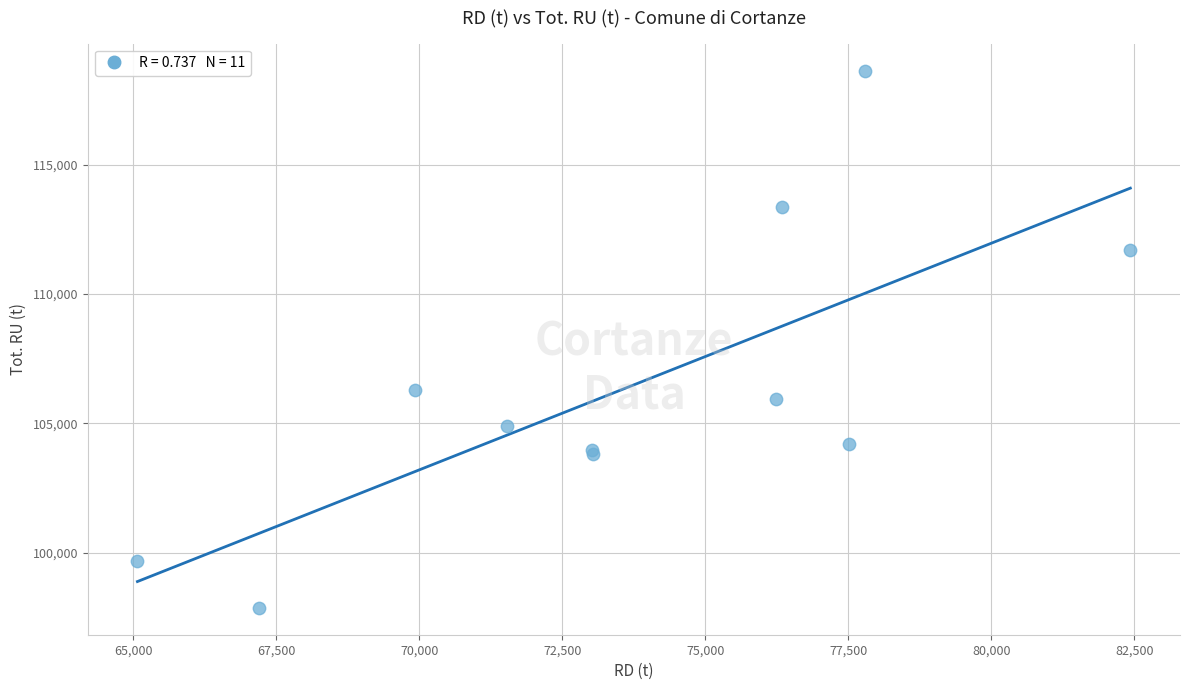

What Y value in the scatter plot is closest to 108256?

106285